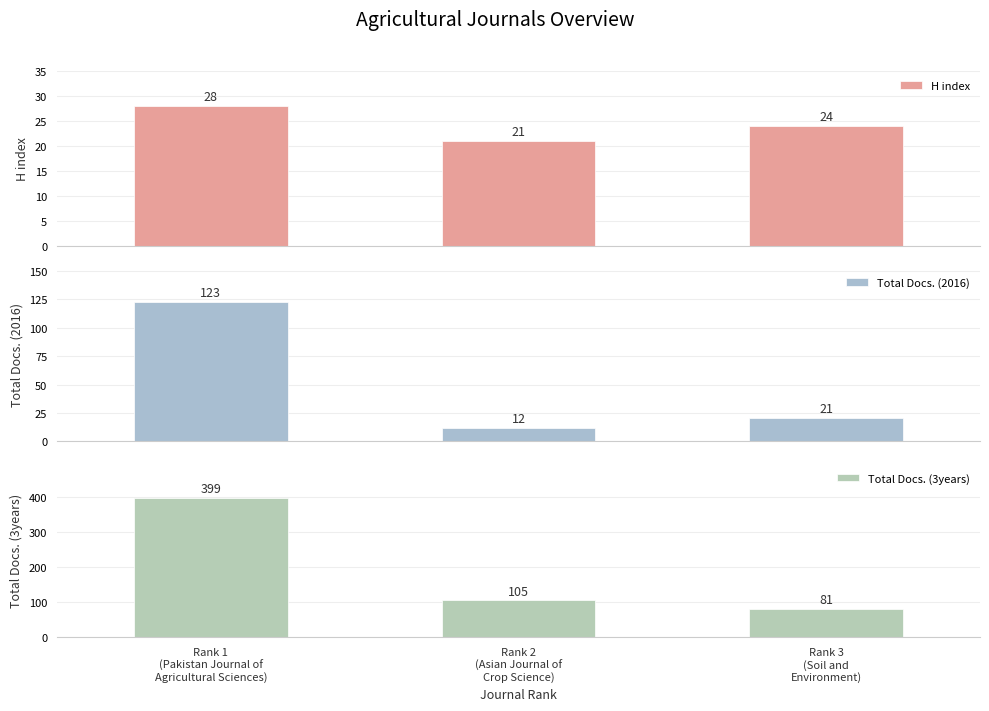

What is the value of the H index bar at the 1st from the left?

28